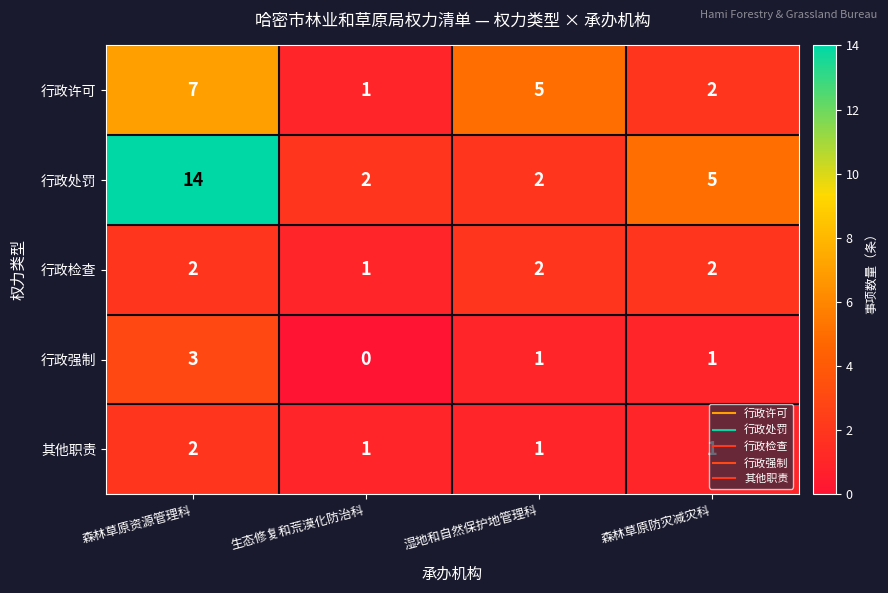

True or false: 行政强制 has a value of 0 at 生态修复和荒漠化防治科.

True